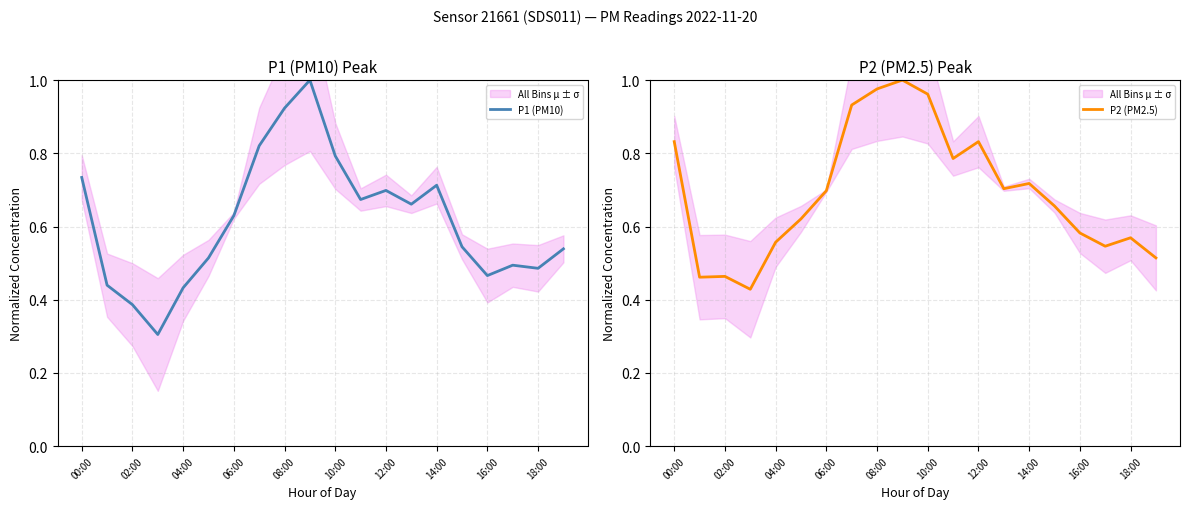

At 15, list the series in order from largest to smallest.

P2 (PM2.5), P1 (PM10)